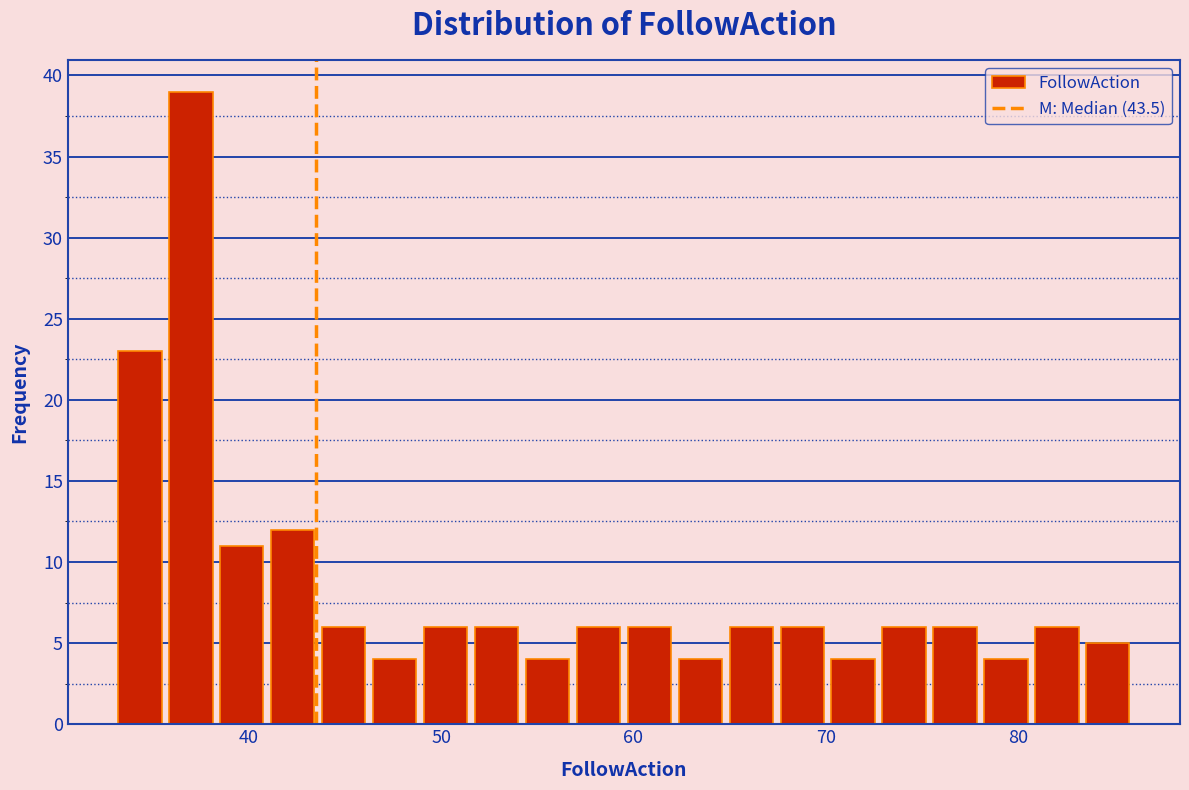

Around what value on the x-axis is the tallest bar? Give the approximate position of its centre, as read against the axis.

37